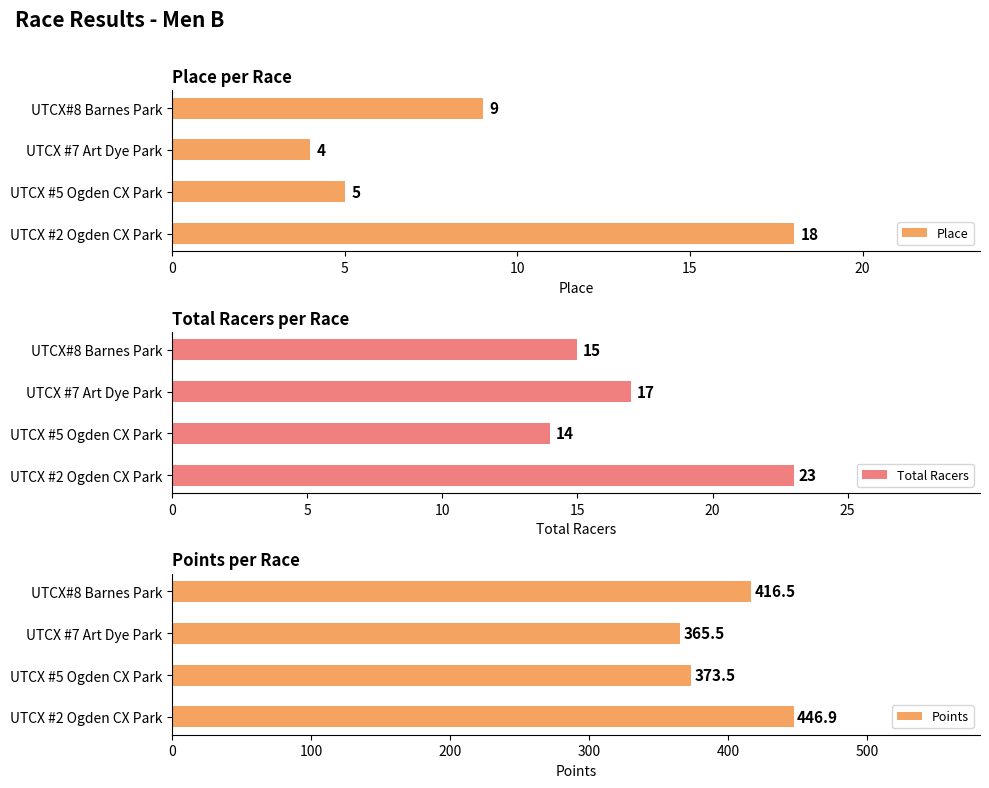

What is the sum of the Place values at UTCX #2 Ogden CX Park and UTCX#8 Barnes Park?

27